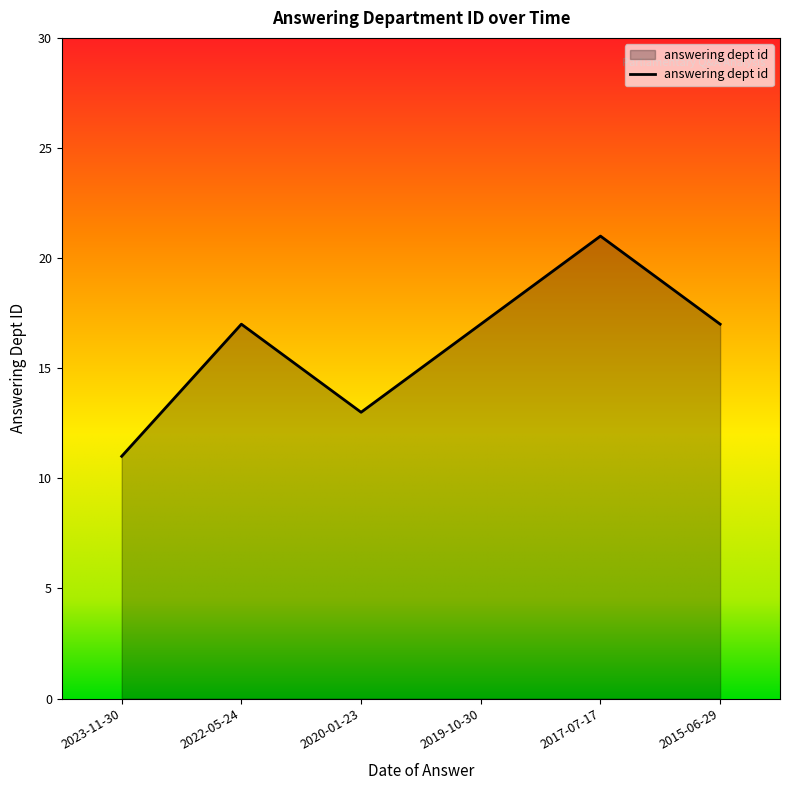

Reading left to right, what are all the values shown in this chart?

2023-11-30=11	2022-05-24=17	2020-01-23=13	2019-10-30=17	2017-07-17=21	2015-06-29=17